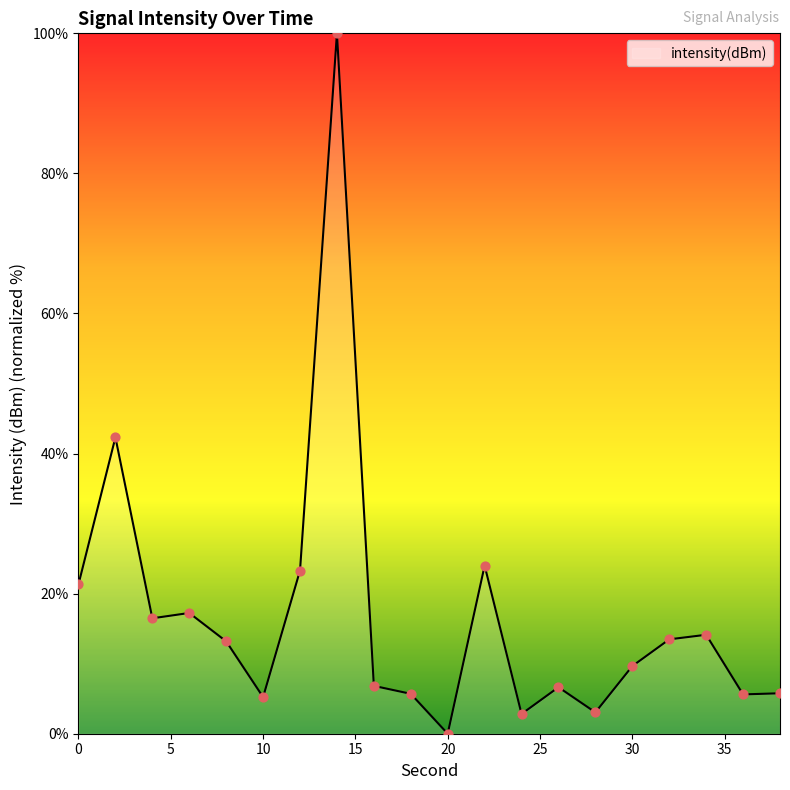

What is the maximum value shown in the chart?

100.0